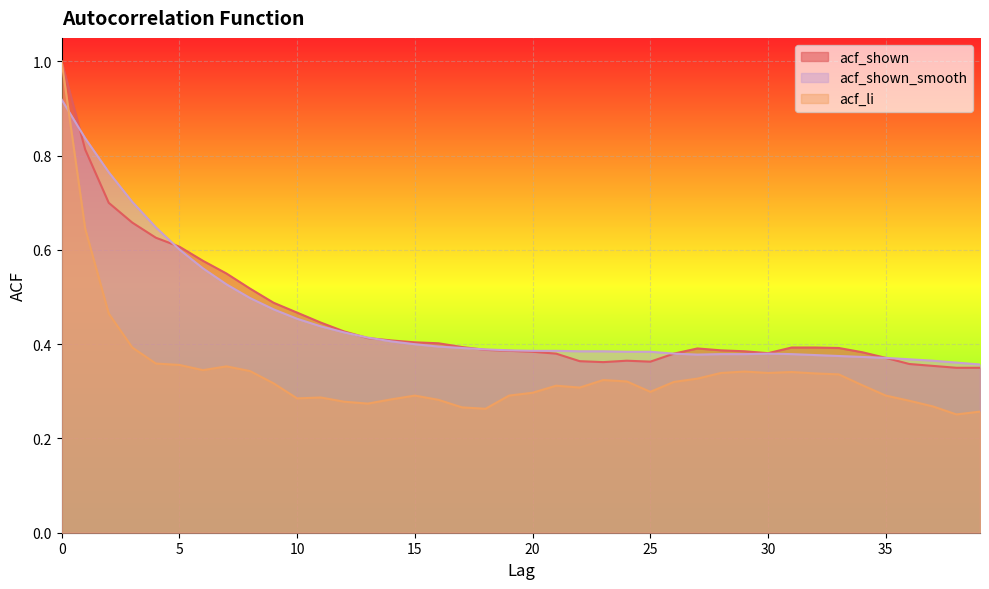

What is the minimum value for acf_li?

0.3